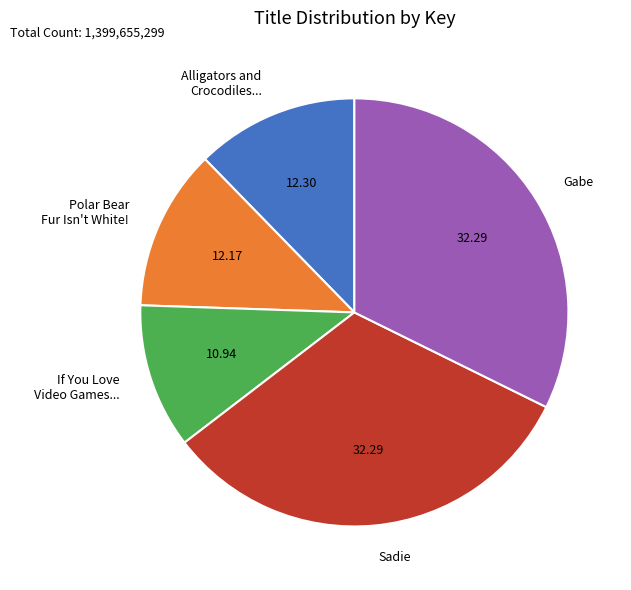

Is there a majority slice in this chart?

No